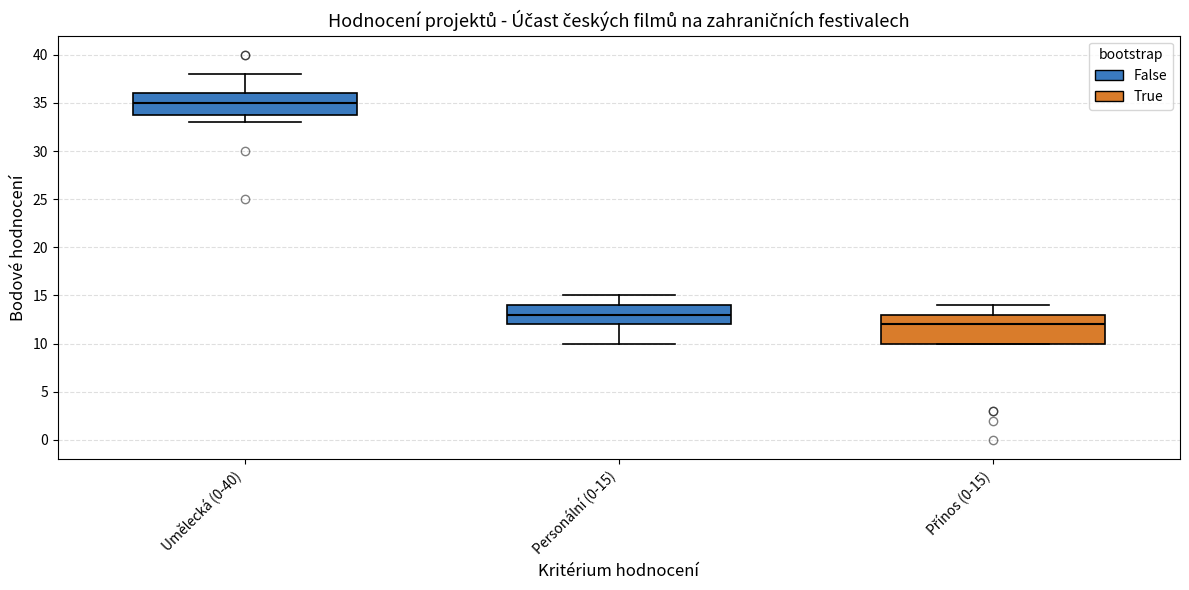

Where does the median line of the box for Personální (0-15) sit on the y-axis? The values are not printed on the chart, so give them approximately, as read against the axis.

13